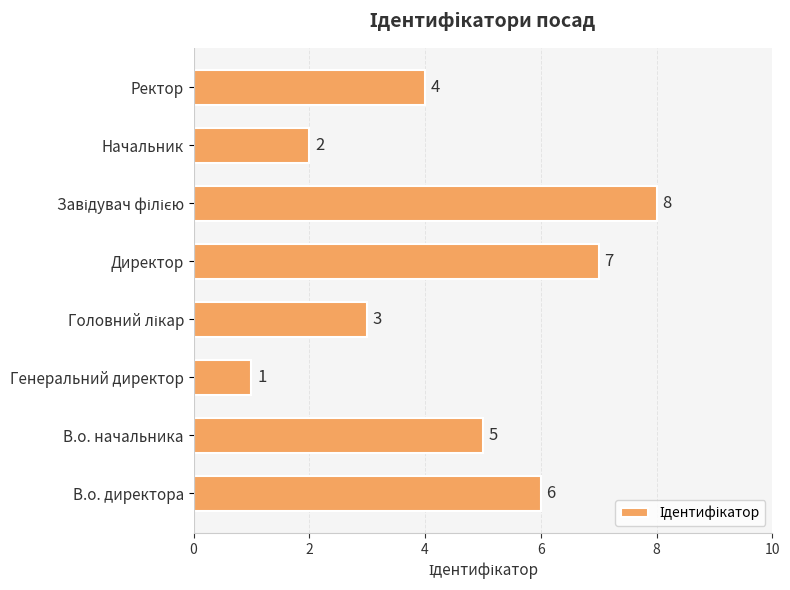

Which has a higher value, В.о. директора or Генеральний директор?

В.о. директора